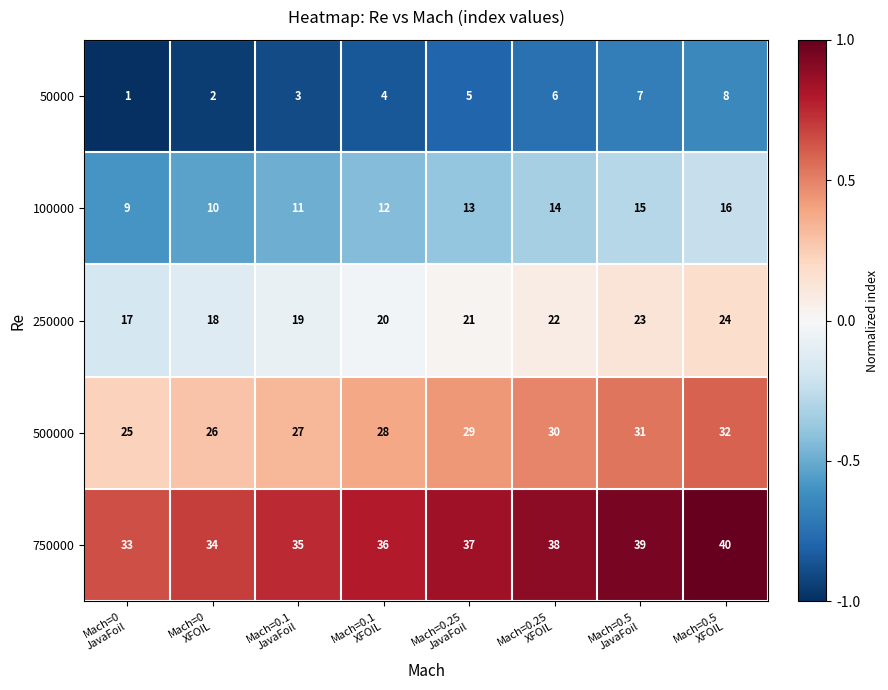

What is the highest value of the 250000 series?

24